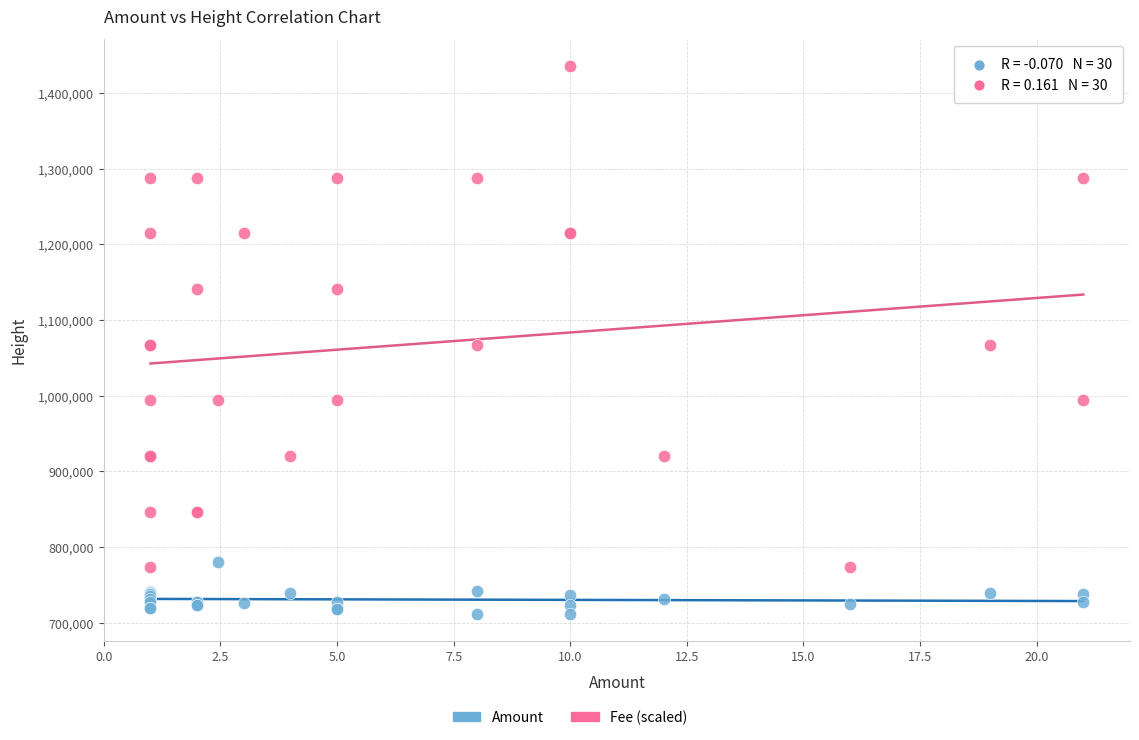

Which series has the widest spread of Y values?

Fee (scaled)